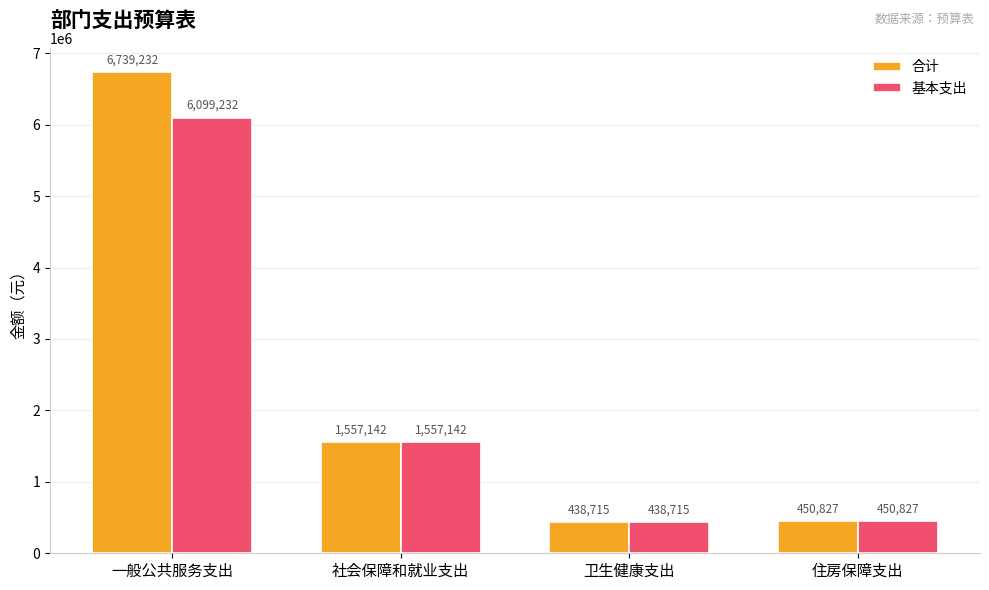

At which label does 合计 first exceed 1557141?

一般公共服务支出